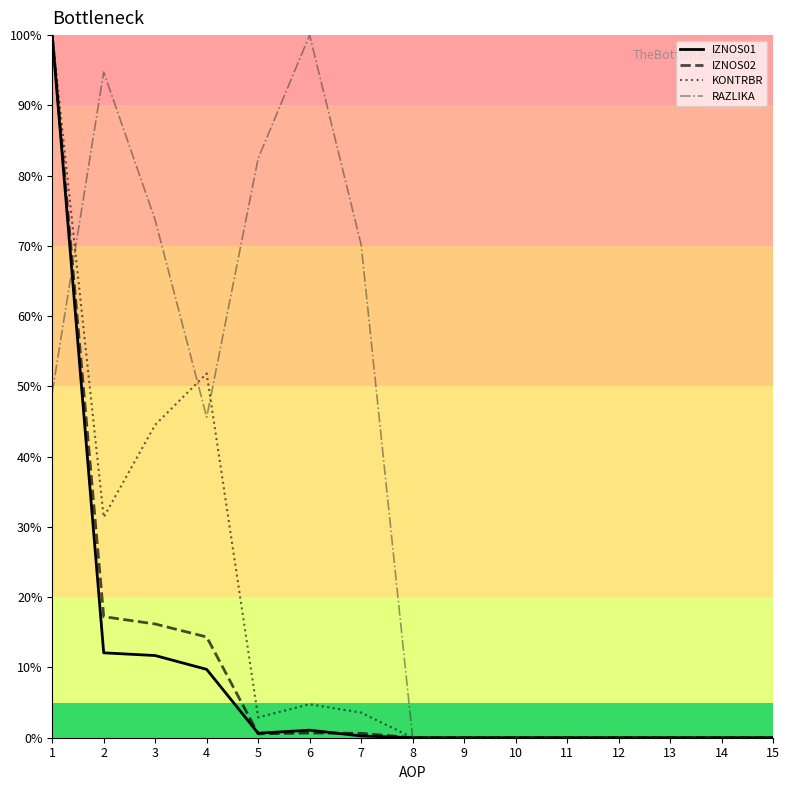

Reading left to right, what are all the values shown in this chart?

IZNOS01: 100.0	12.1	11.7	9.7	0.6	1.1	0.3	0.0	0.0	0.0	0.0	0.0	0.0	0.0	0.0
IZNOS02: 100.0	17.2	16.2	14.3	0.6	0.7	0.6	0.0	0.0	0.0	0.0	0.0	0.0	0.0	0.0
KONTRBR: 100.0	31.4	44.5	51.8	2.9	4.8	3.6	0.0	0.0	0.0	0.0	0.0	0.0	0.0	0.0
RAZLIKA: 49.1	94.7	73.7	45.6	82.5	100.0	70.2	0.0	0.0	0.0	0.0	0.0	0.0	0.0	0.0